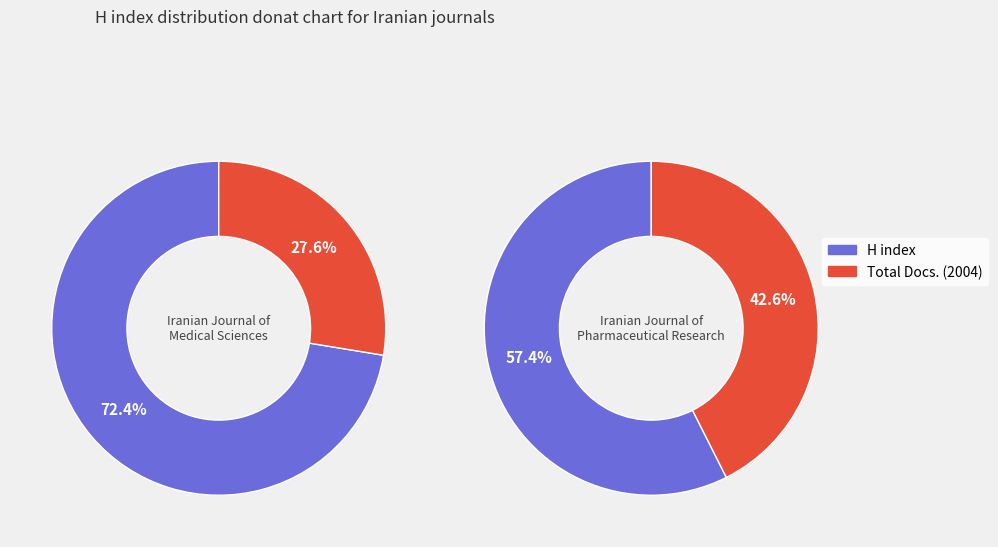

How many slices are in this pie chart?

2